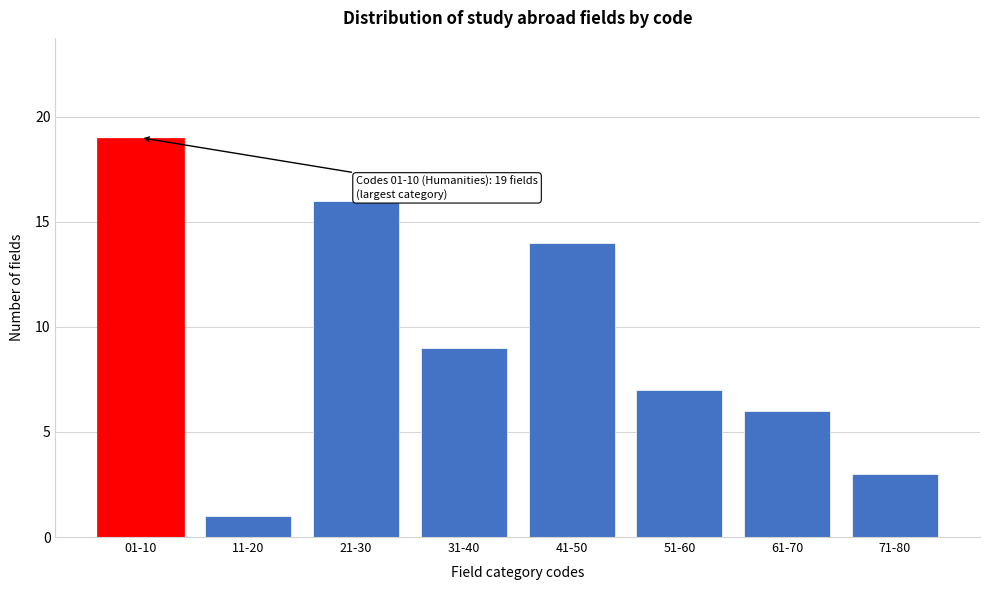

Reading left to right, what are all the values shown in this chart?

01-10=19	11-20=1	21-30=16	31-40=9	41-50=14	51-60=7	61-70=6	71-80=3